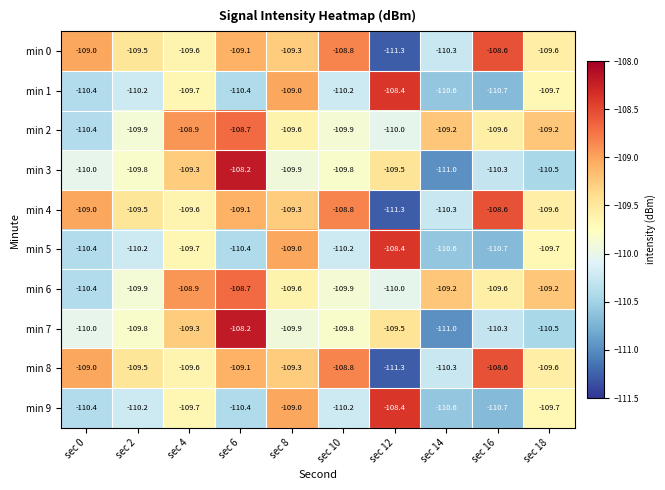

The min 8 series shows -187.1 at sec 18. True or false?

False